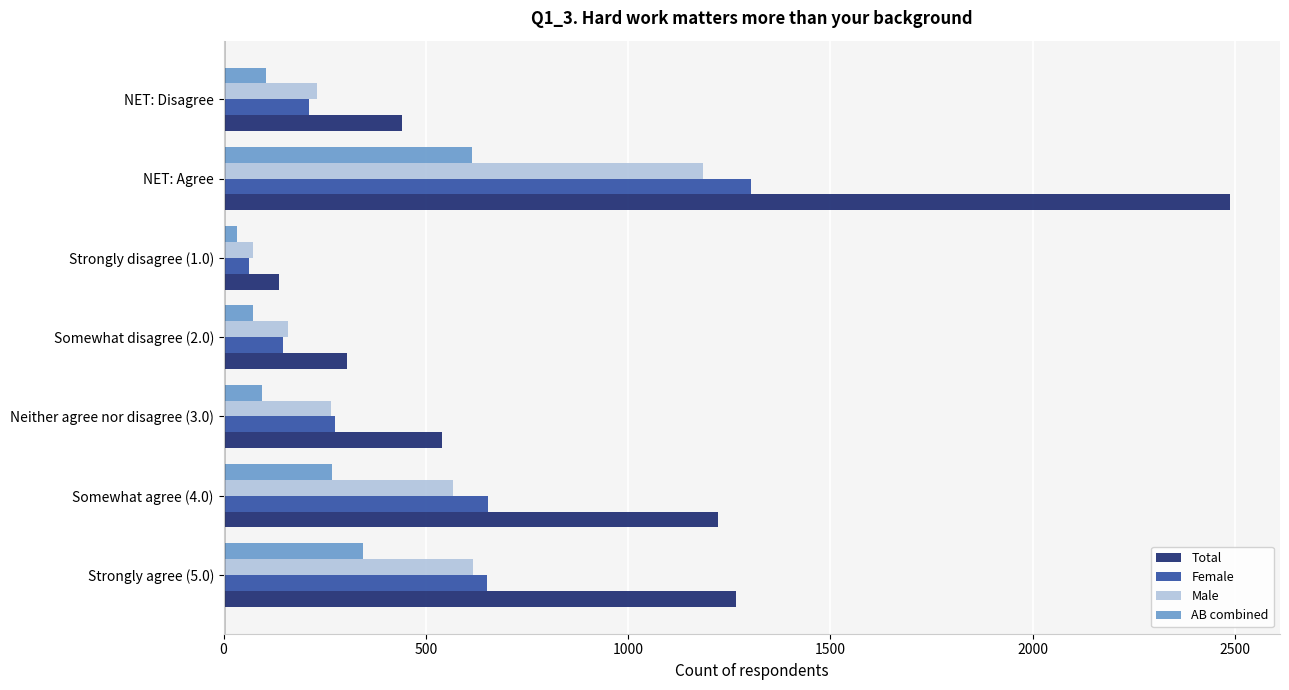

What is the sum of all AB combined values?

1530